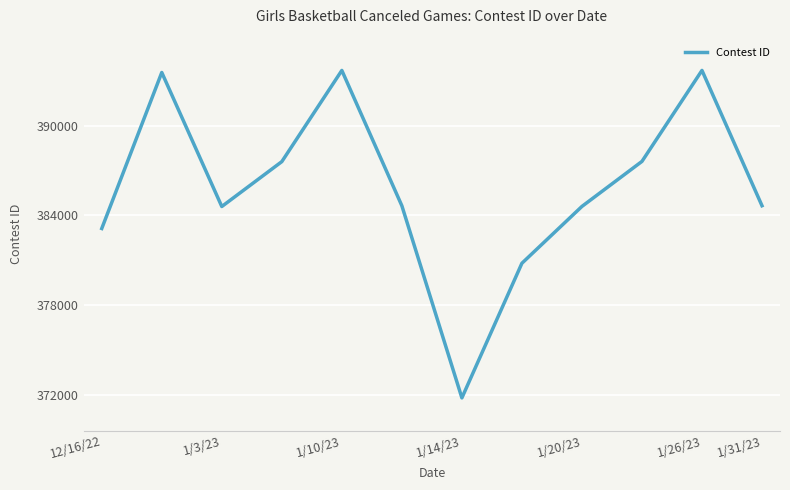

What is the maximum value shown in the chart?

393688